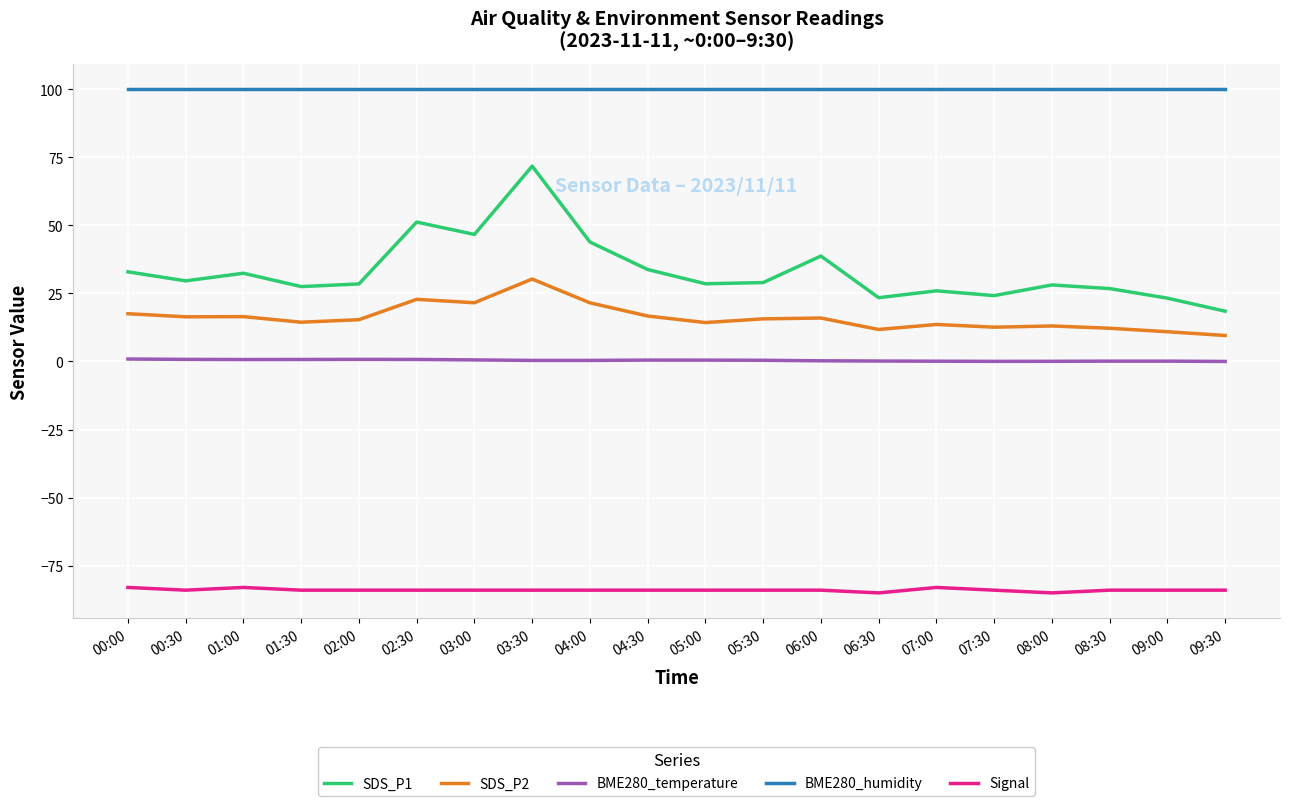

Between 02:30 and 08:30, which series saw the biggest shift?

SDS_P1